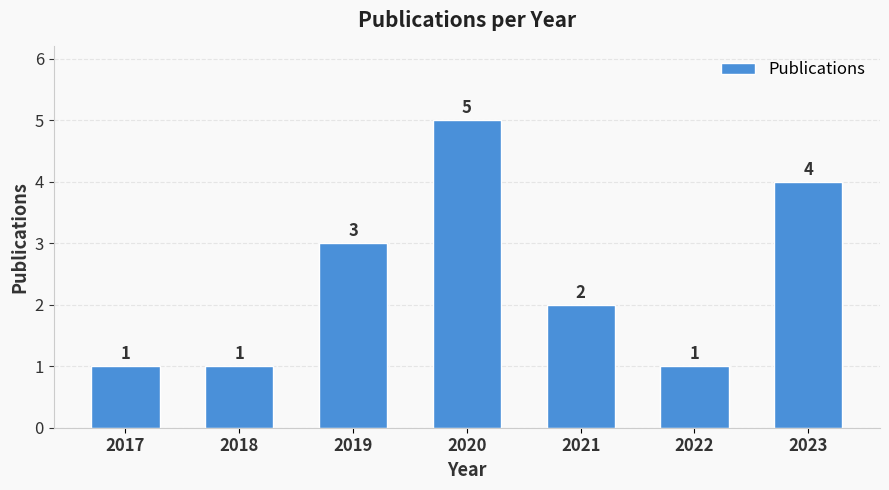

Does the chart contain any negative values?

No